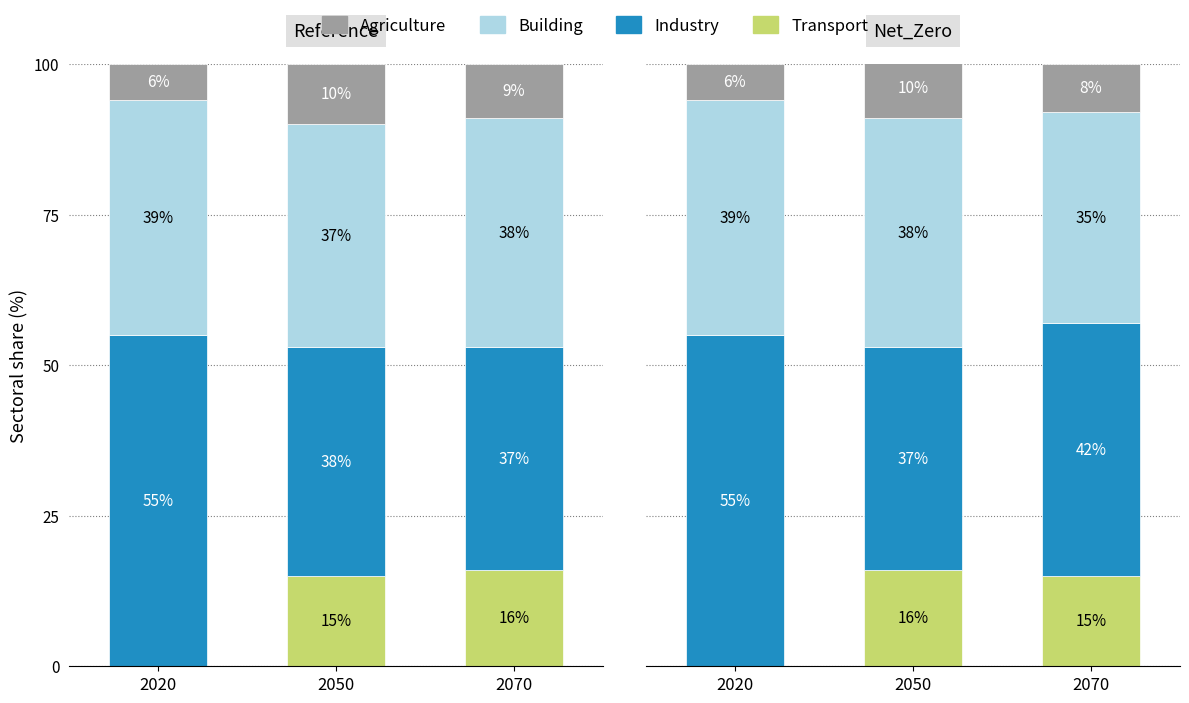

At which label is Agriculture closest to 8?

2070